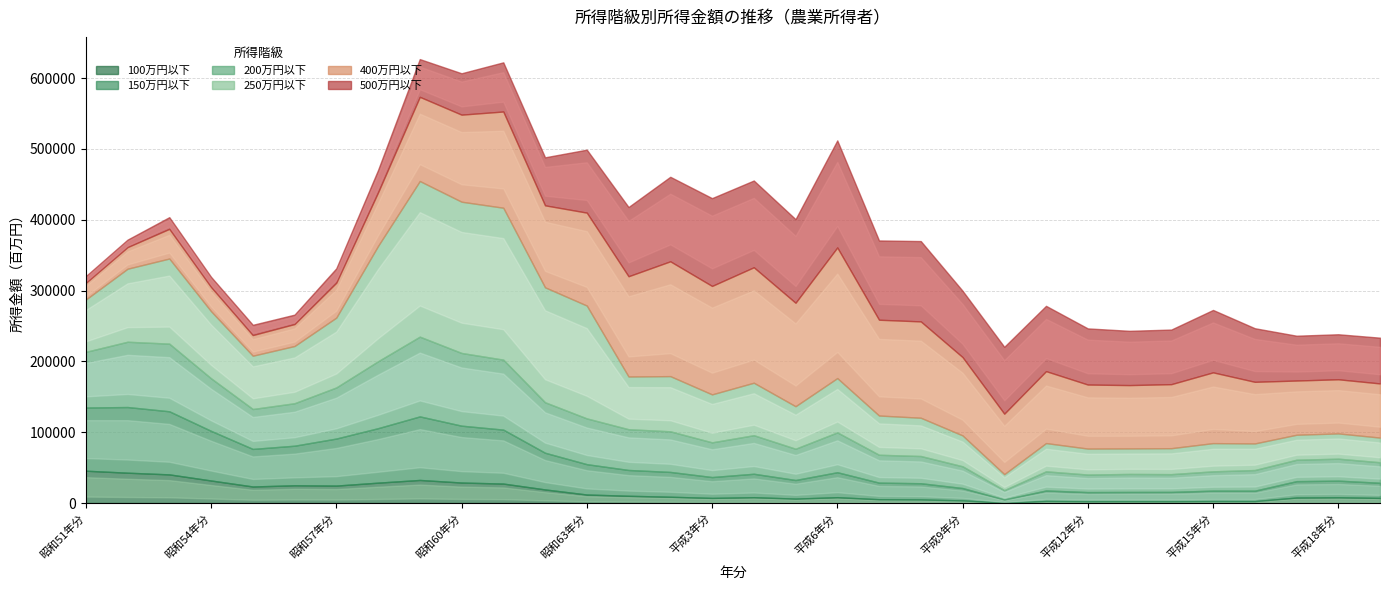

Is the value of 250万円以下 at 平成5年分 greater than the value of 400万円以下 at 昭和61年分?

No